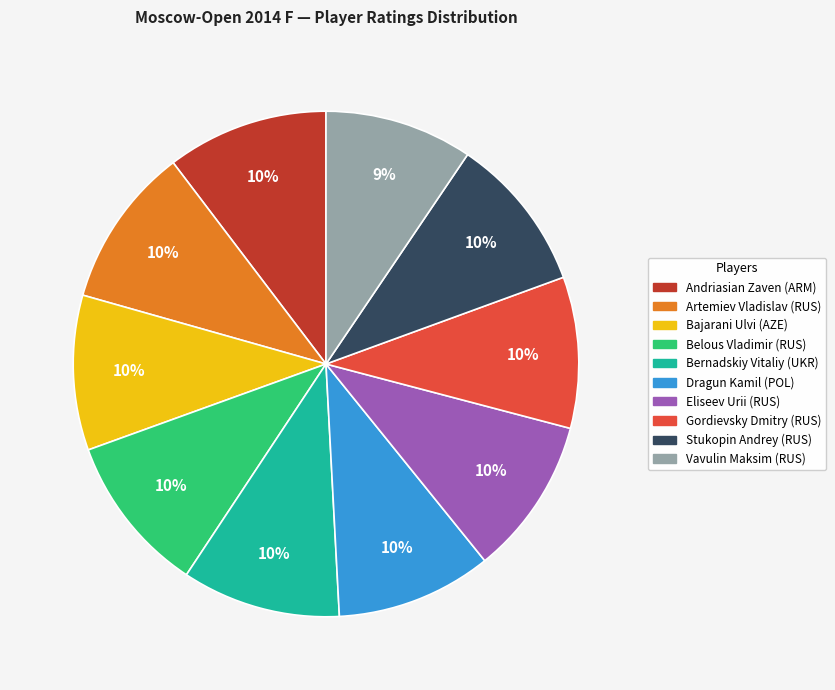

To the nearest percent, what portion does Eliseev Urii (RUS) represent?

10%